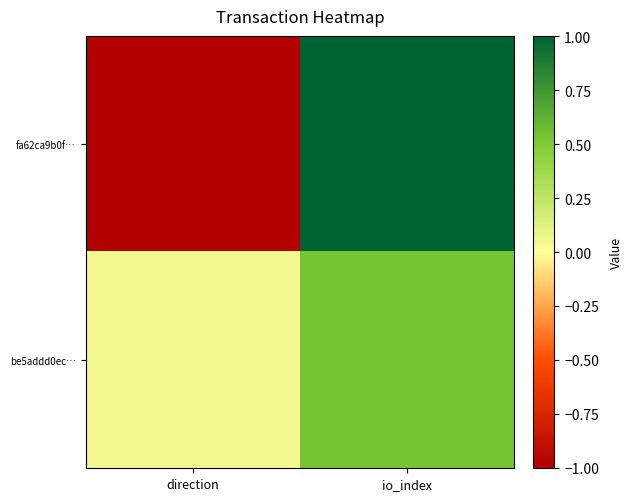

Count the number of categories in the chart.

2